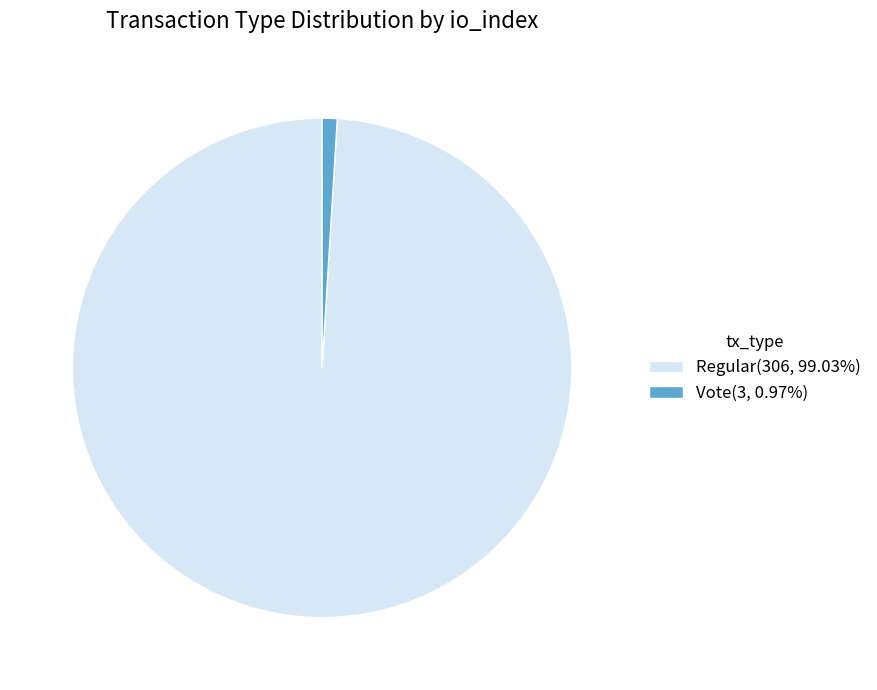

Which category has the smallest portion of the pie?

Vote